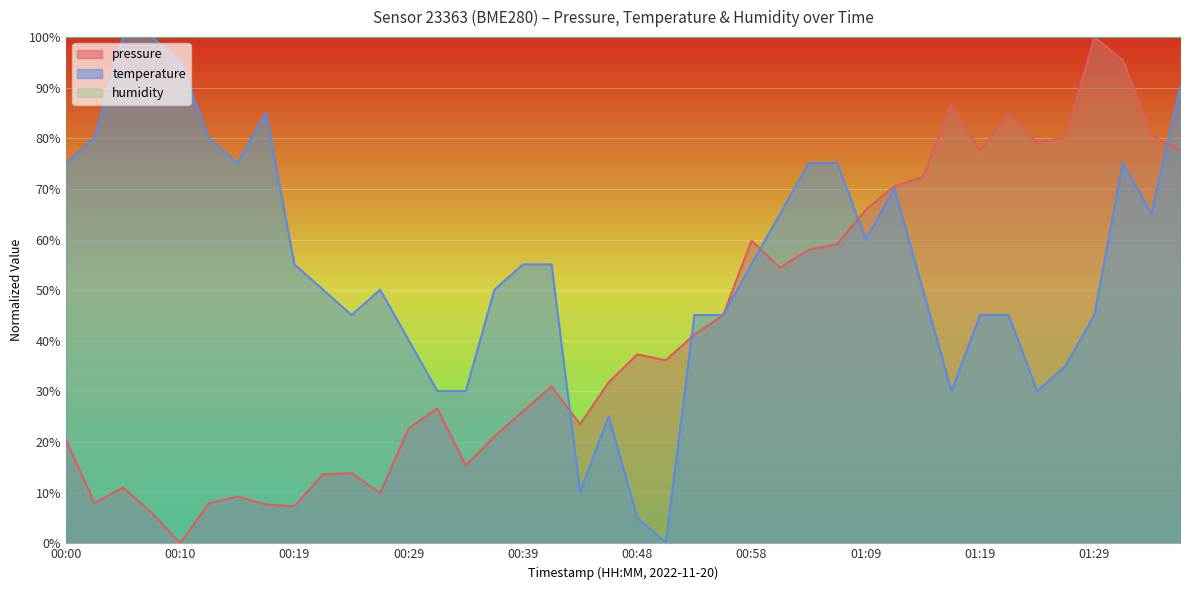

What is the label of the 3rd point from the left?

00:05